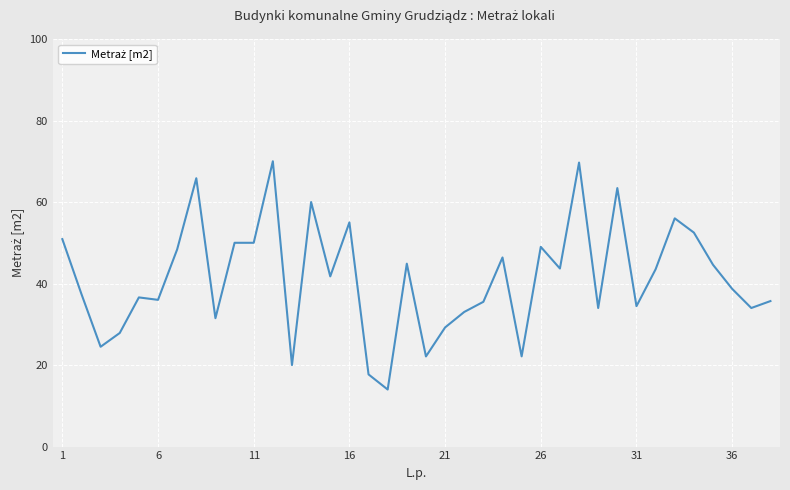

What is the greatest value displayed?

70.0